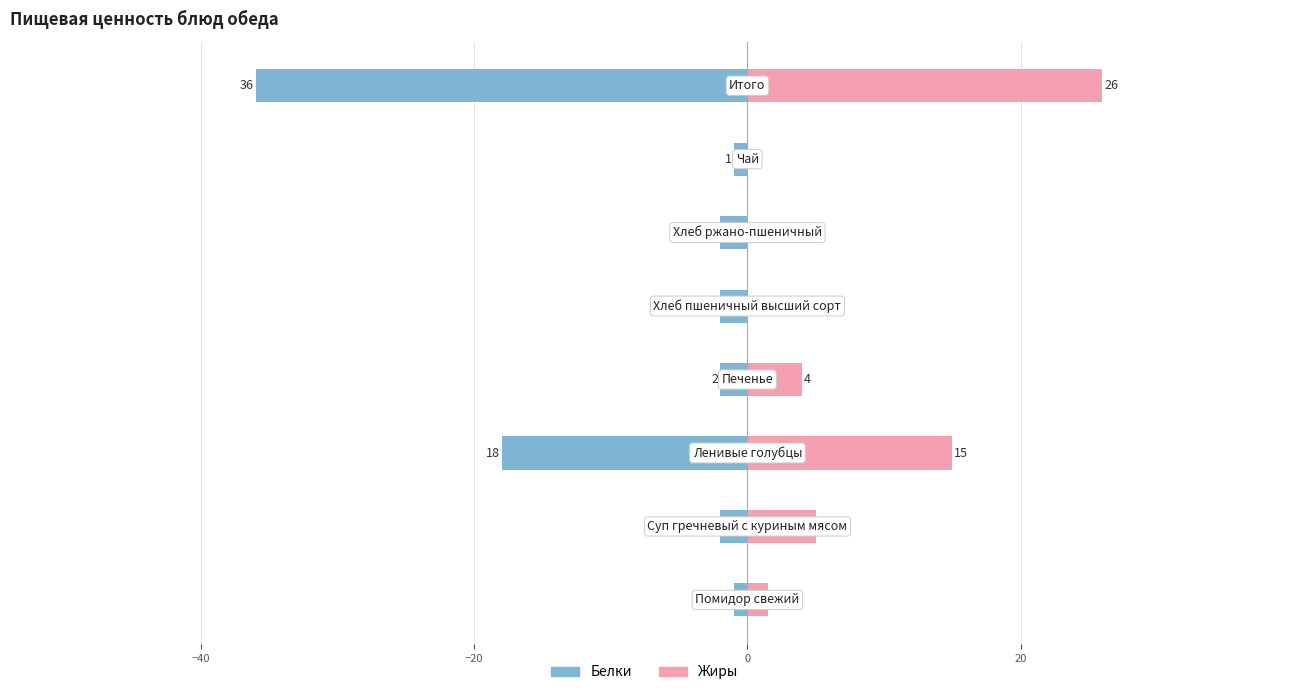

How many groups of bars are there?

8